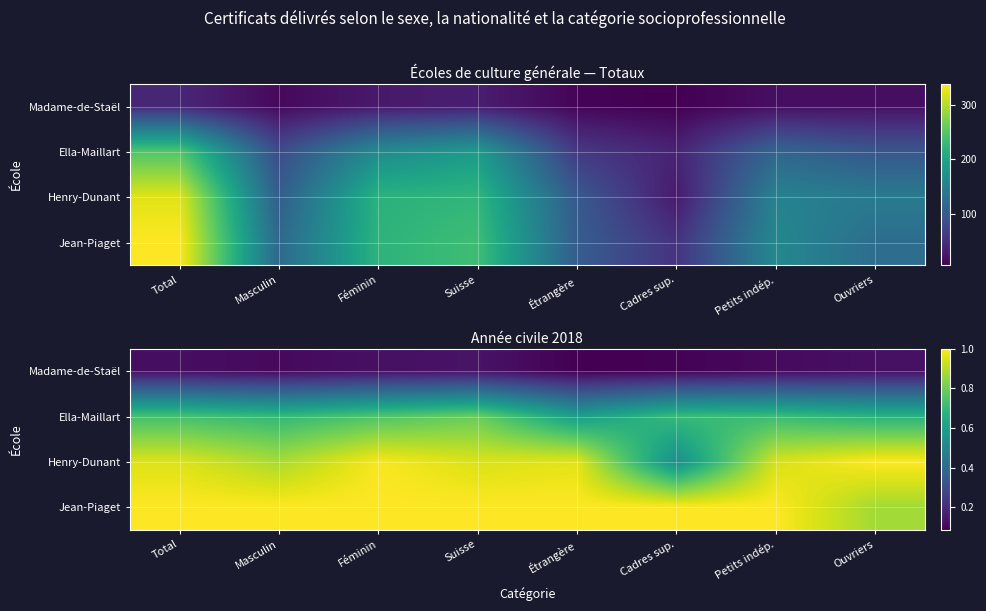

True or false: Ella-Maillart has a value of 0.7 at Masculin.

True